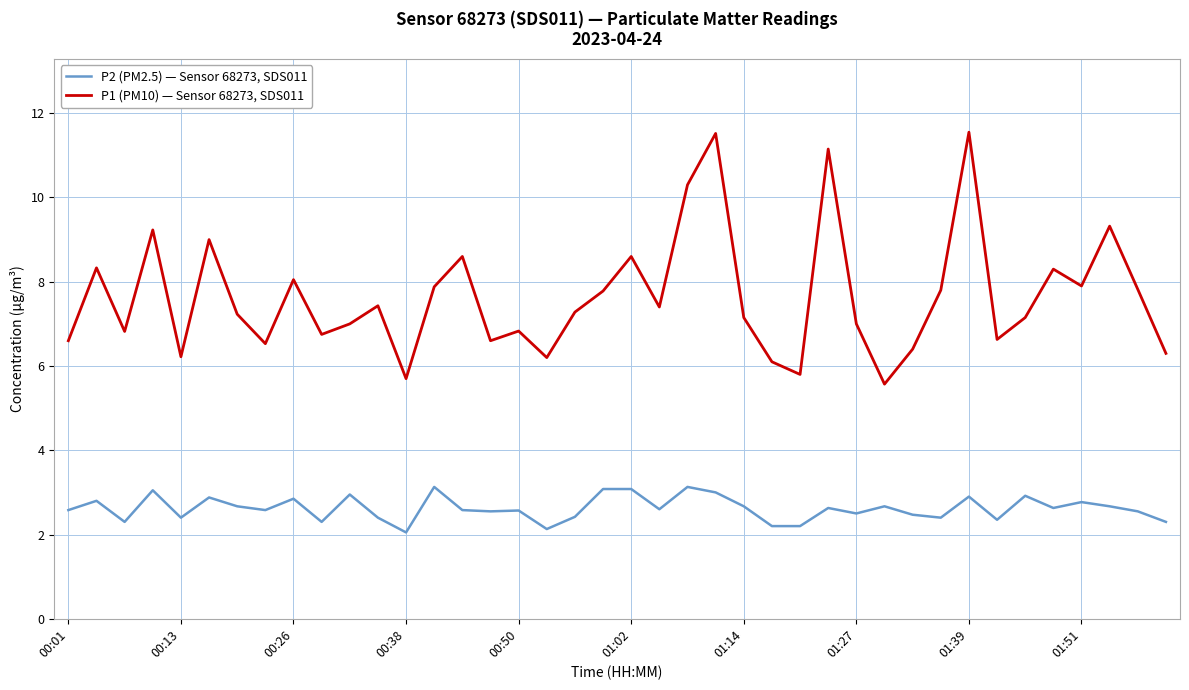

How many series are shown in this chart?

2